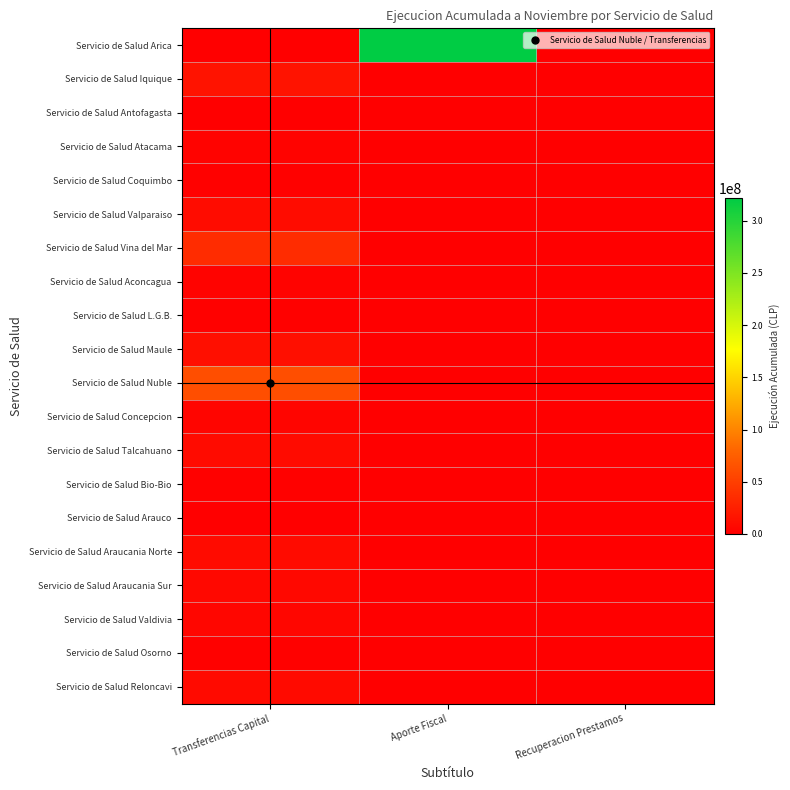

Which has a higher value, Aporte Fiscal or Transferencias Capital?

Aporte Fiscal